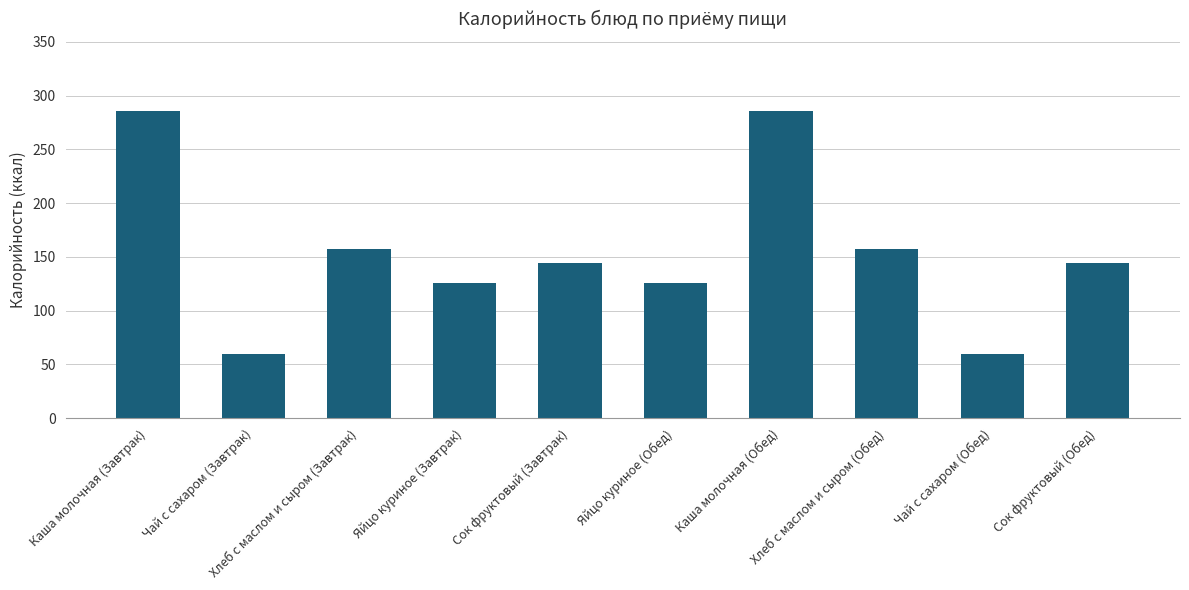

Between Чай с сахаром (Завтрак) and Каша молочная (Обед), which is larger?

Каша молочная (Обед)